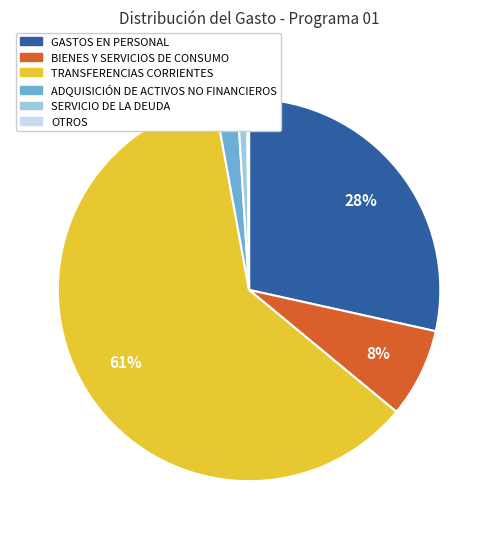

Is the sum of SERVICIO DE LA DEUDA and ADQUISICIÓN DE ACTIVOS NO FINANCIEROS greater than half?

No